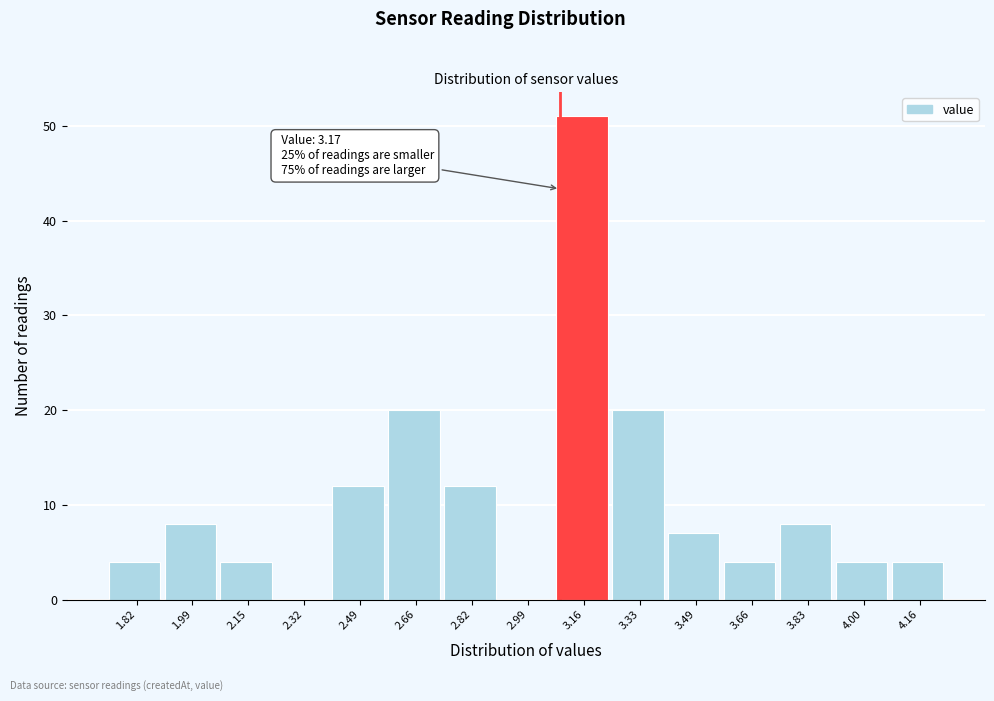

Reading left to right, list all the values displayed in this chart.

1.82=4	1.99=8	2.15=4	2.32=0	2.49=12	2.66=20	2.82=12	2.99=0	3.16=51	3.33=20	3.49=7	3.66=4	3.83=8	4.00=4	4.16=4